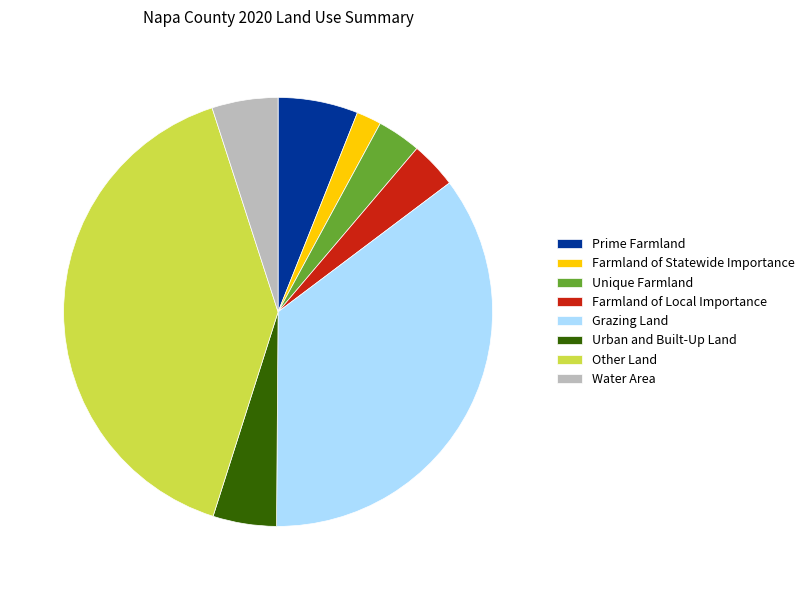

Between Unique Farmland and Urban and Built-Up Land, which is larger?

Urban and Built-Up Land